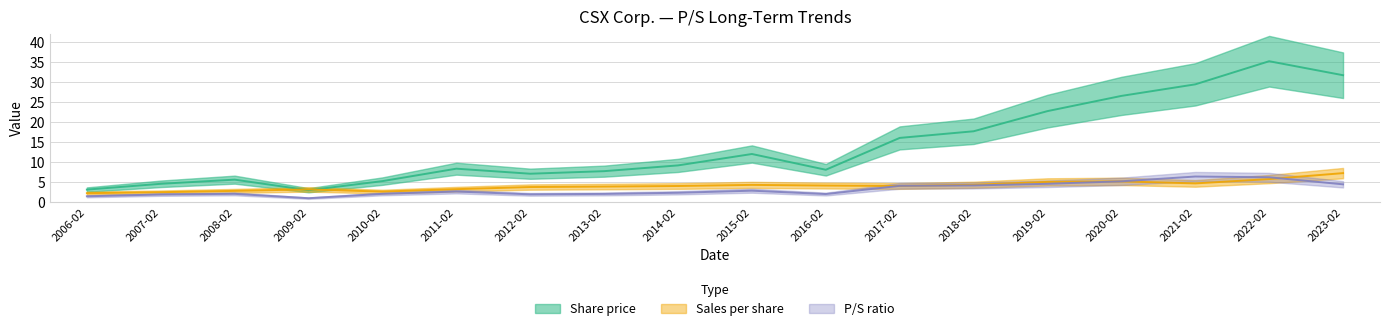

Which category has the lowest value in the P/S ratio series?

2009-02